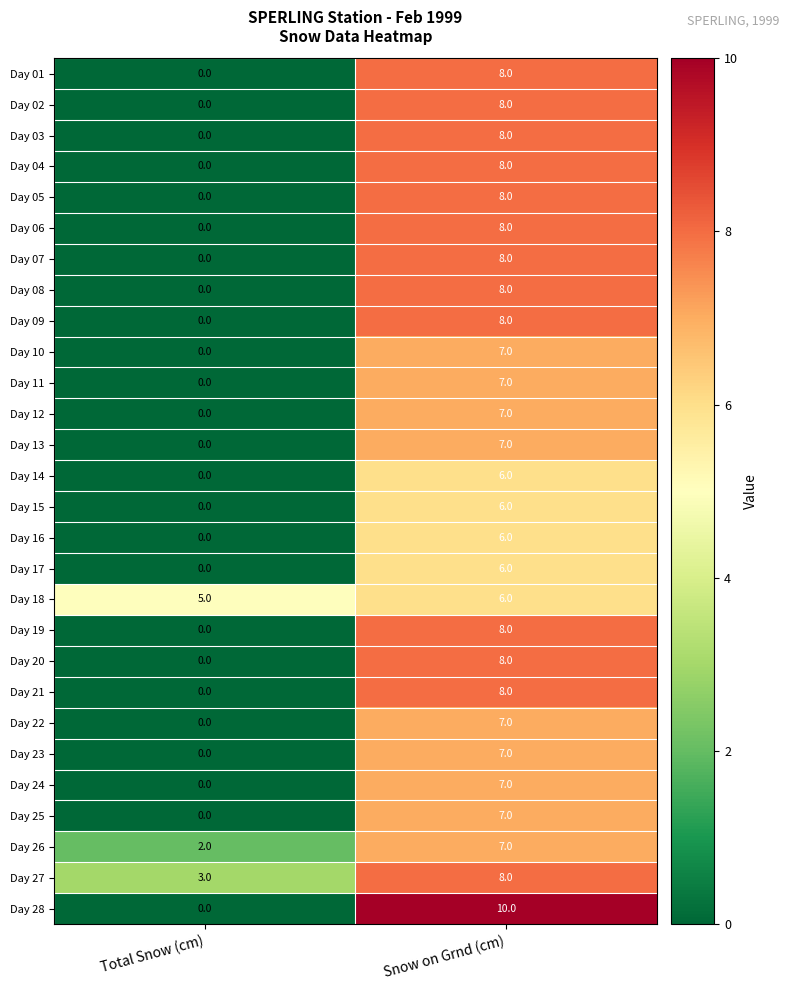

List the labels in order of Day 07 value, smallest first.

Total Snow (cm), Snow on Grnd (cm)